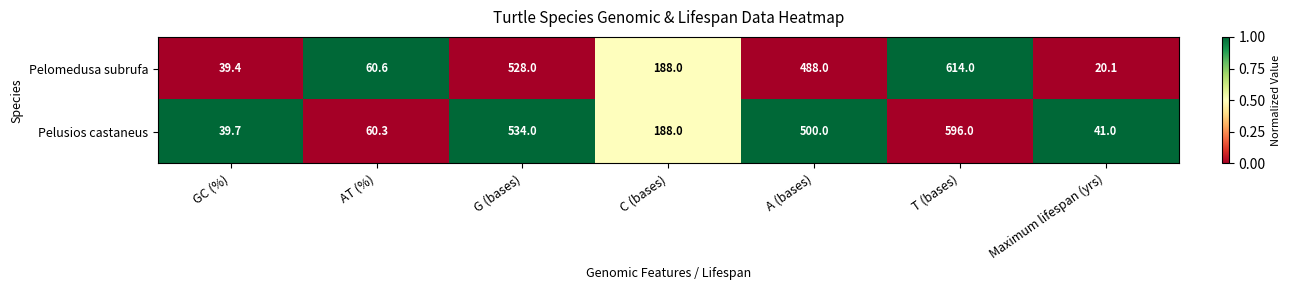

Which series has the largest range (max minus min)?

Pelomedusa subrufa